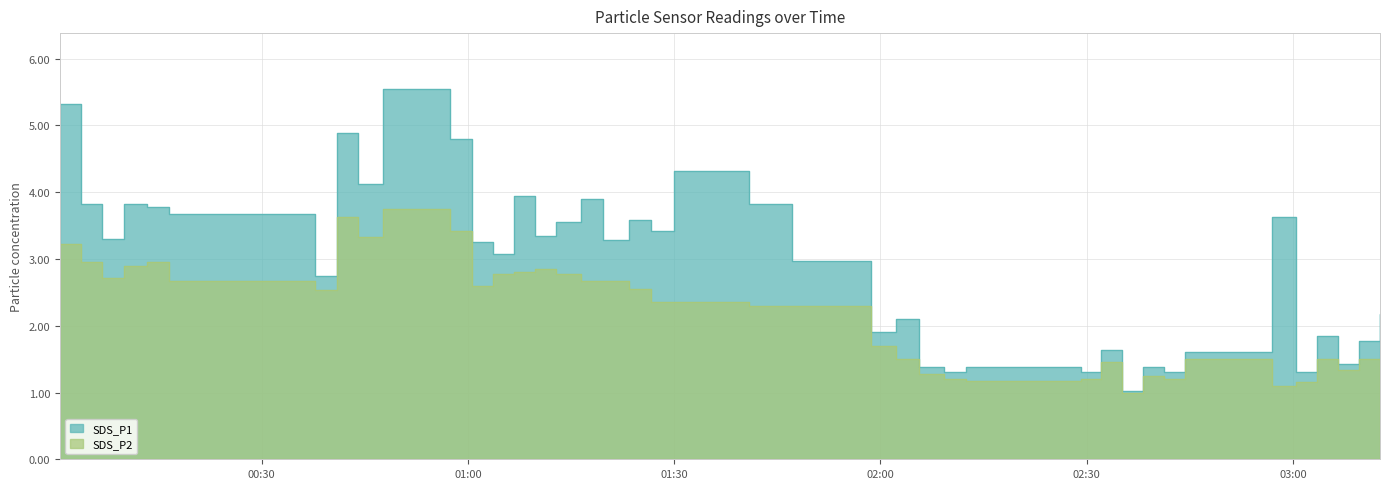

True or false: SDS_P2 has more than 0 points higher than both neighbors.

True